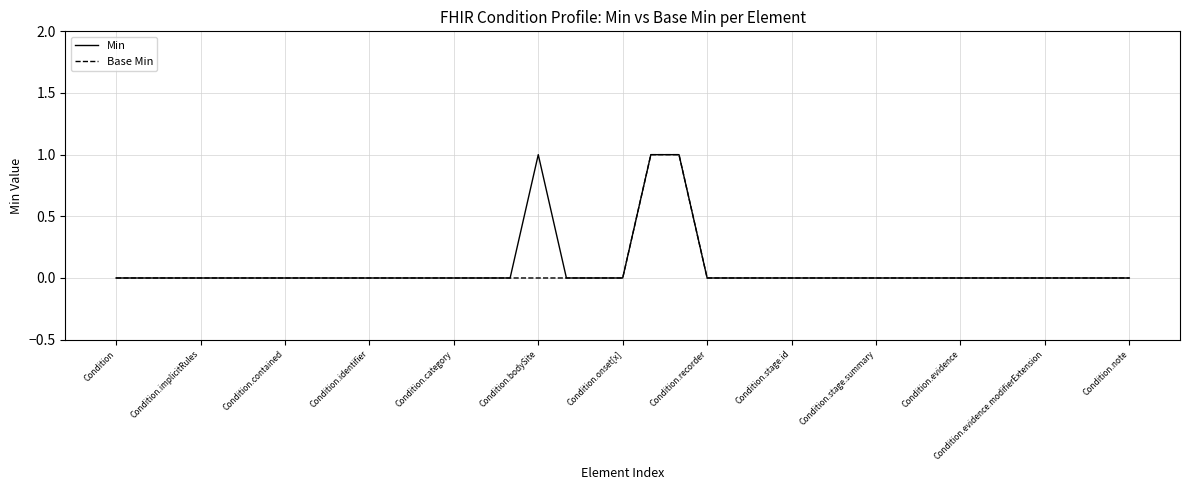

The value of Base Min at Condition.category is -1. True or false?

False